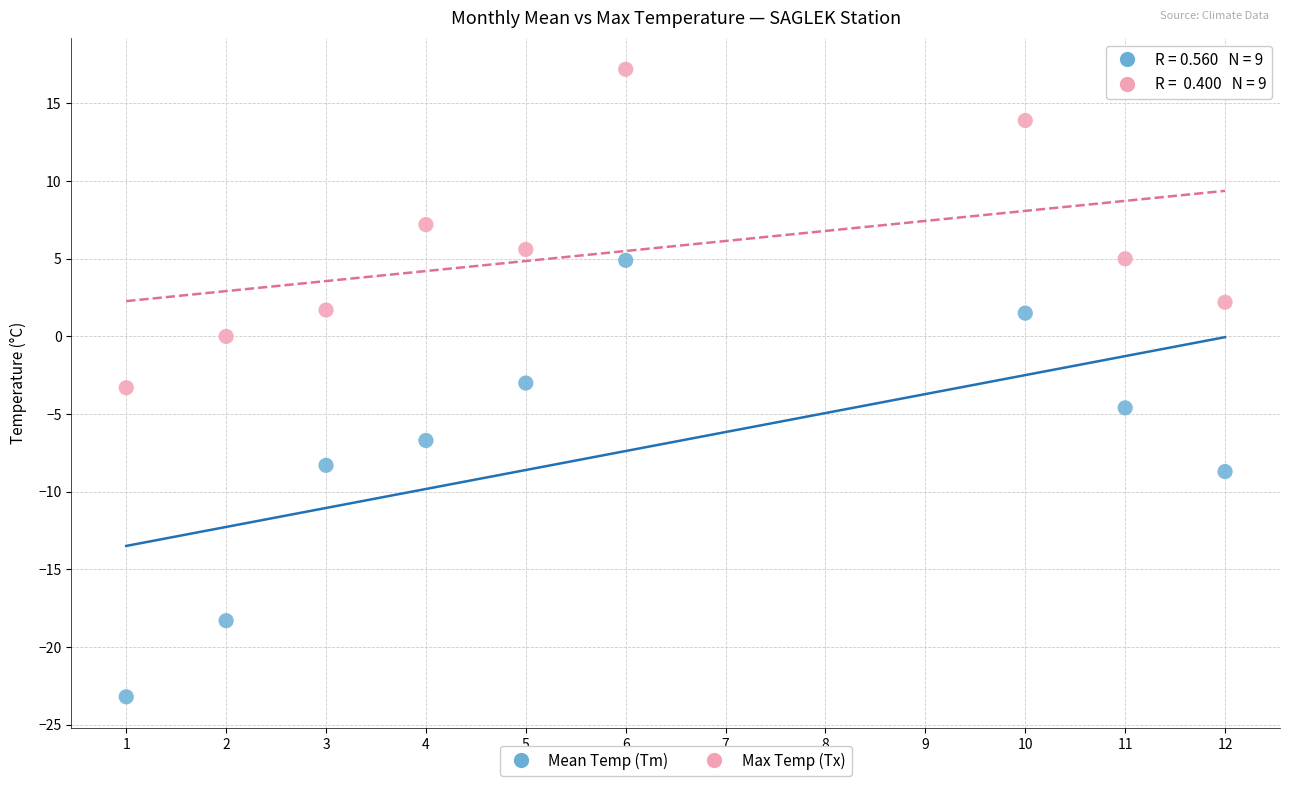

Which series reaches the maximum Y coordinate?

Max Temp (Tx)